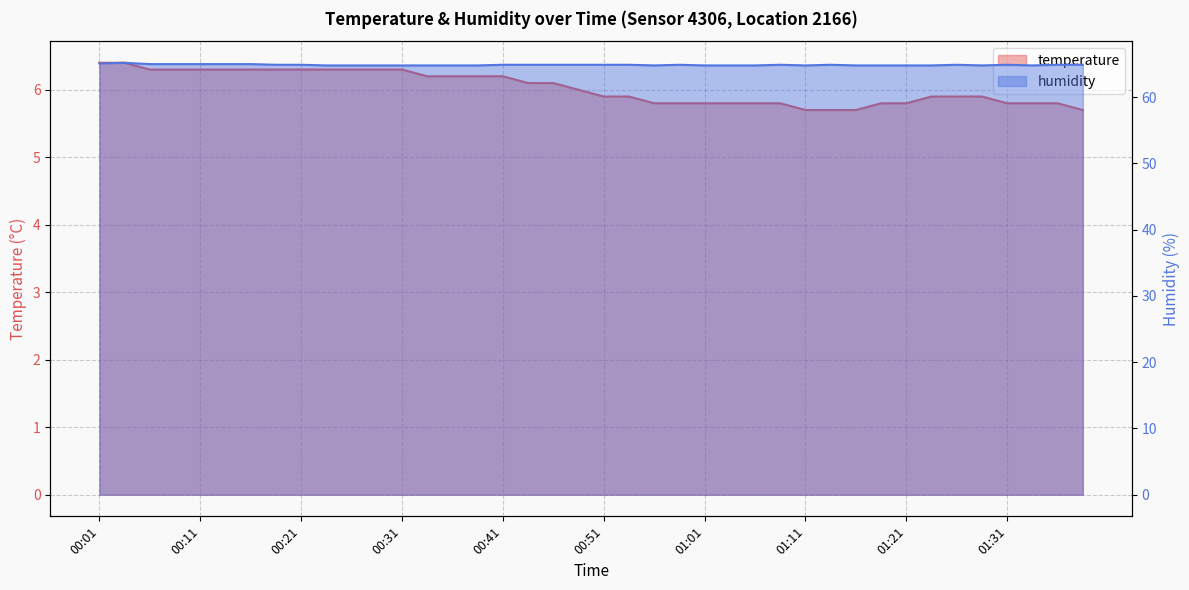

Which category has the highest value in the temperature series?

00:01